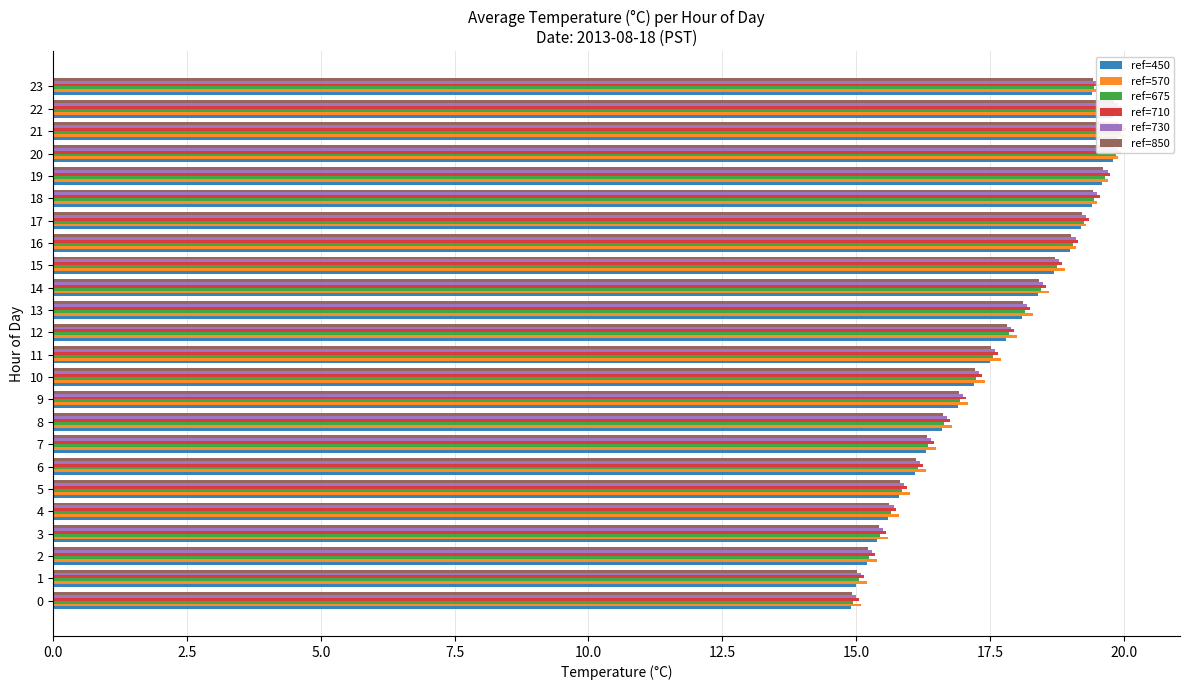

List the series in order of their peak value, highest first.

ref=710, ref=570, ref=730, ref=675, ref=850, ref=450